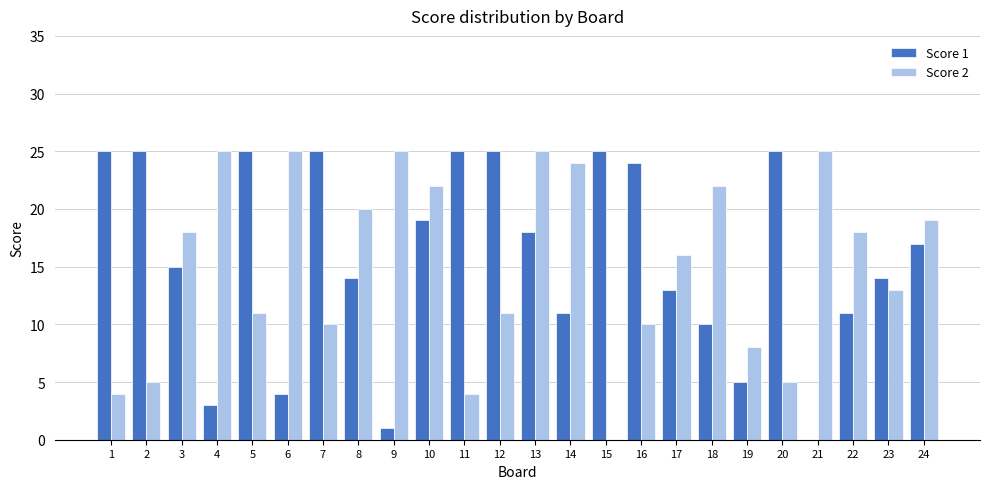

How many groups of bars are there?

24